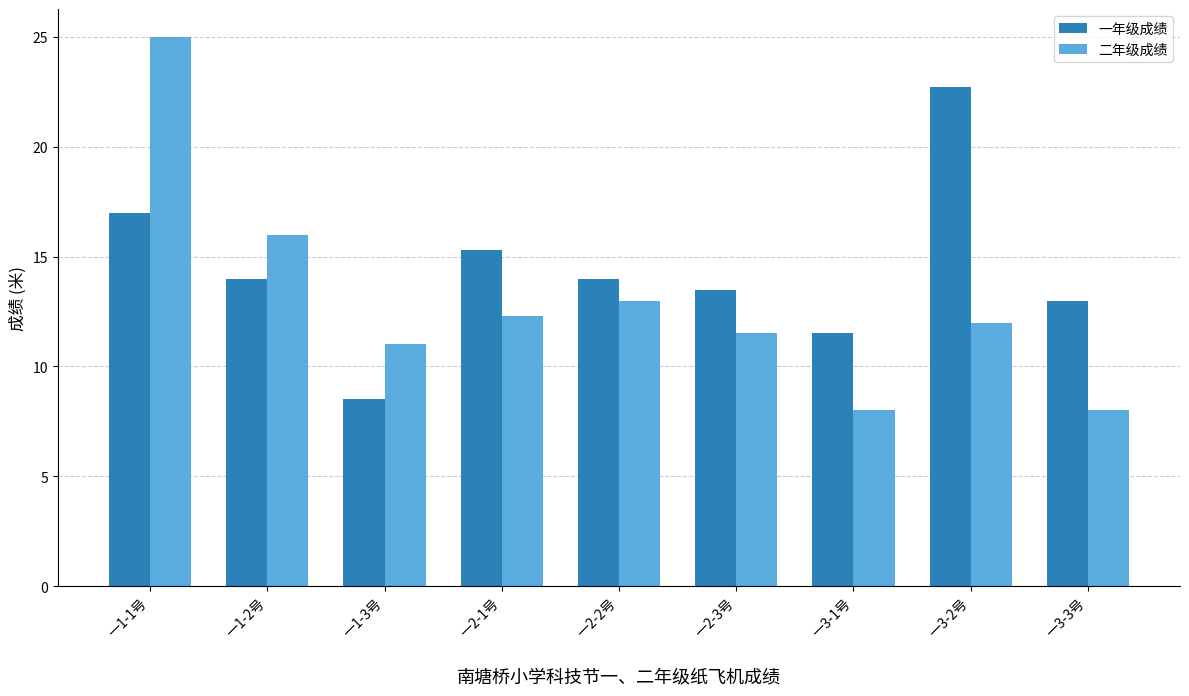

Reading left to right, list all the values displayed in this chart.

一年级成绩: 一1-1号=17.0	一1-2号=14.0	一1-3号=8.5	一2-1号=15.3	一2-2号=14.0	一2-3号=13.5	一3-1号=11.5	一3-2号=22.7	一3-3号=13.0
二年级成绩: 一1-1号=25.0	一1-2号=16.0	一1-3号=11.0	一2-1号=12.3	一2-2号=13.0	一2-3号=11.5	一3-1号=8.0	一3-2号=12.0	一3-3号=8.0